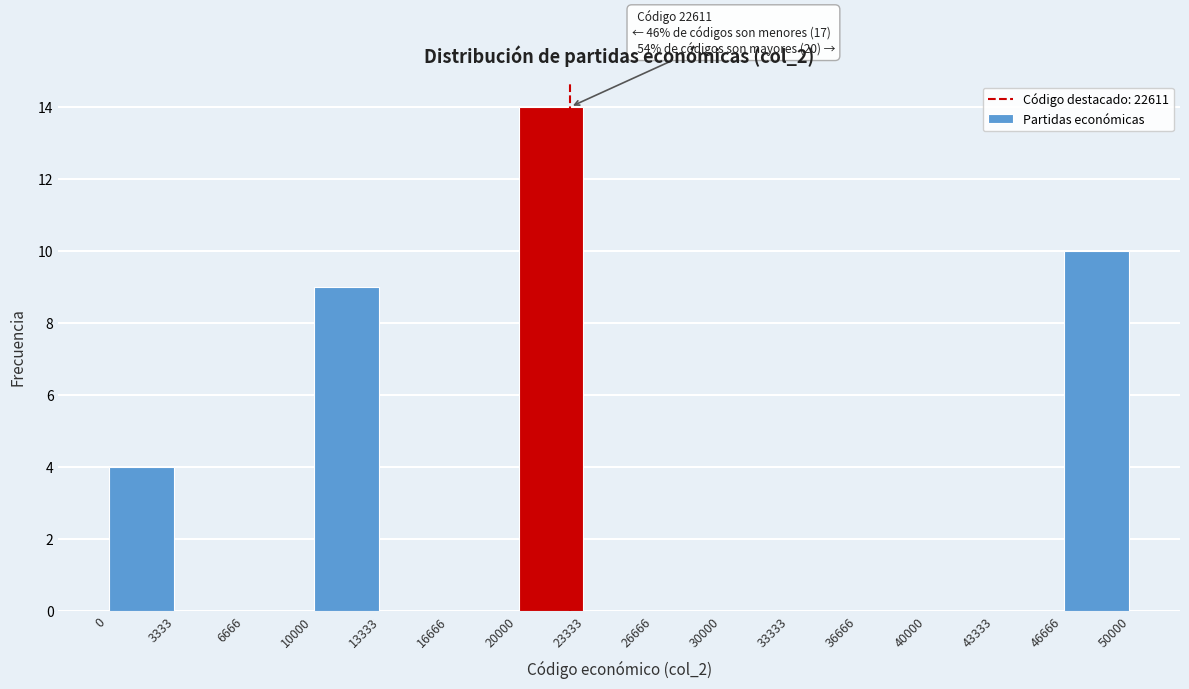

Over which range of the x-axis is the bar tallest?

20000 to 23333